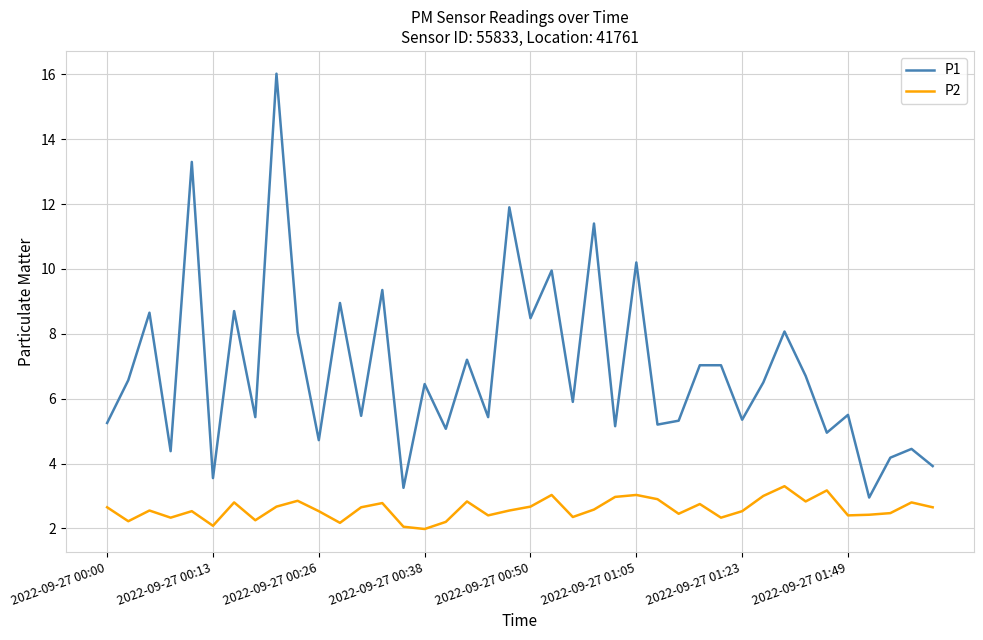

Which series has the largest total across all categories?

P1